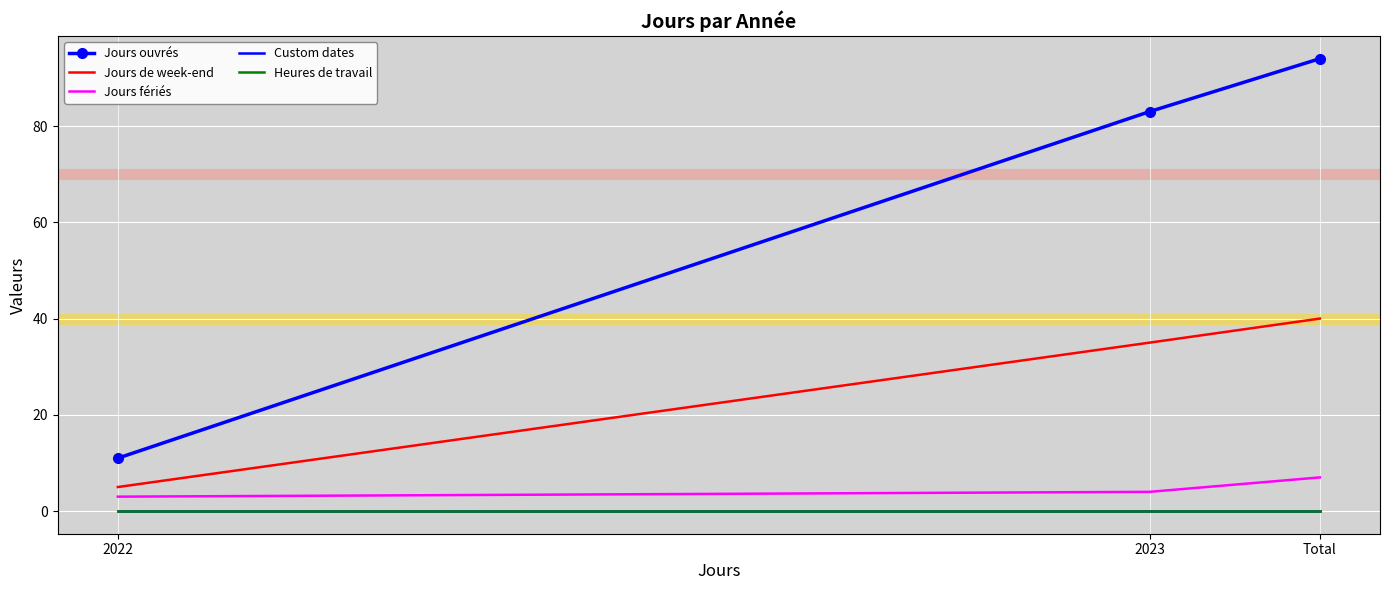

Which series changed the most between 2022 and Total?

Jours ouvrés